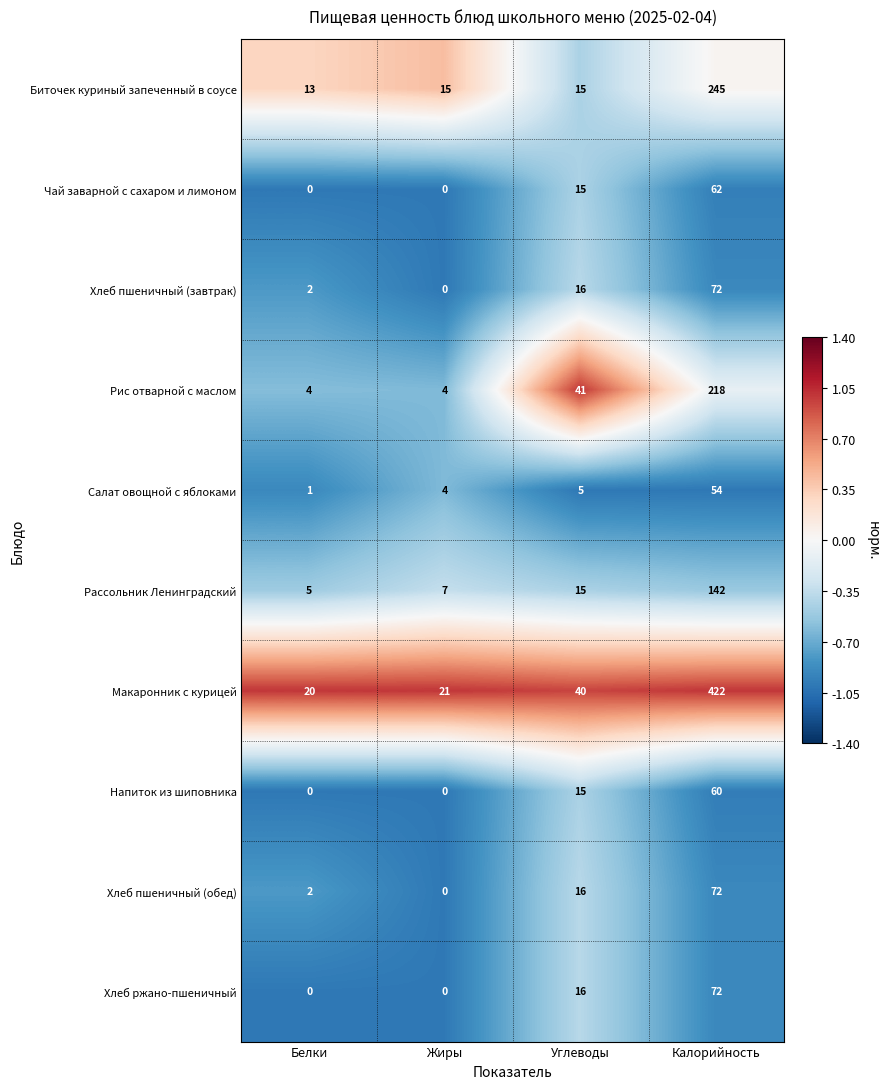

What is the sum of the Рассольник Ленинградский values at Белки and Калорийность?

147